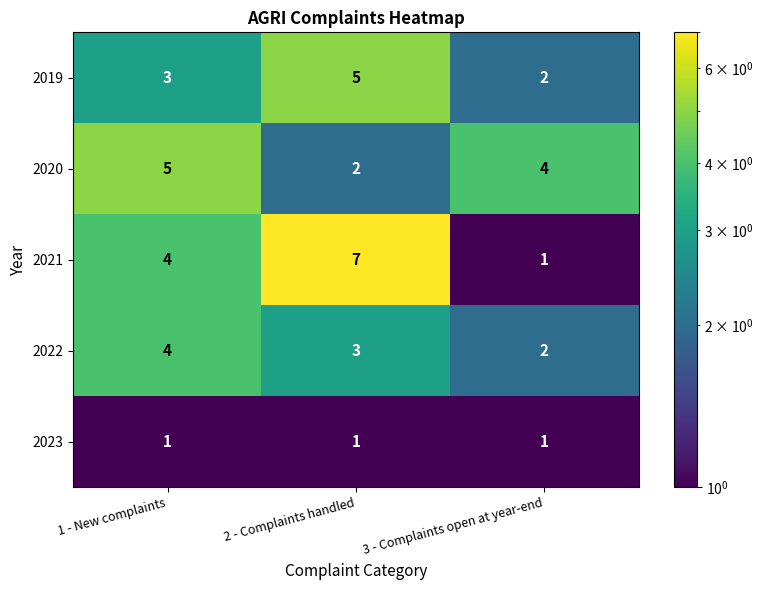

At 2 - Complaints handled, list the series in order from smallest to largest.

2023, 2020, 2022, 2019, 2021